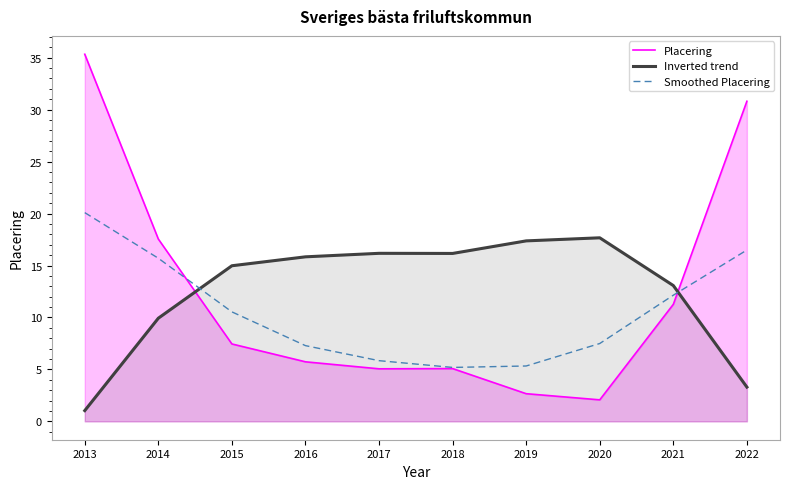

At how many categories does at least one series exceed 3?

10